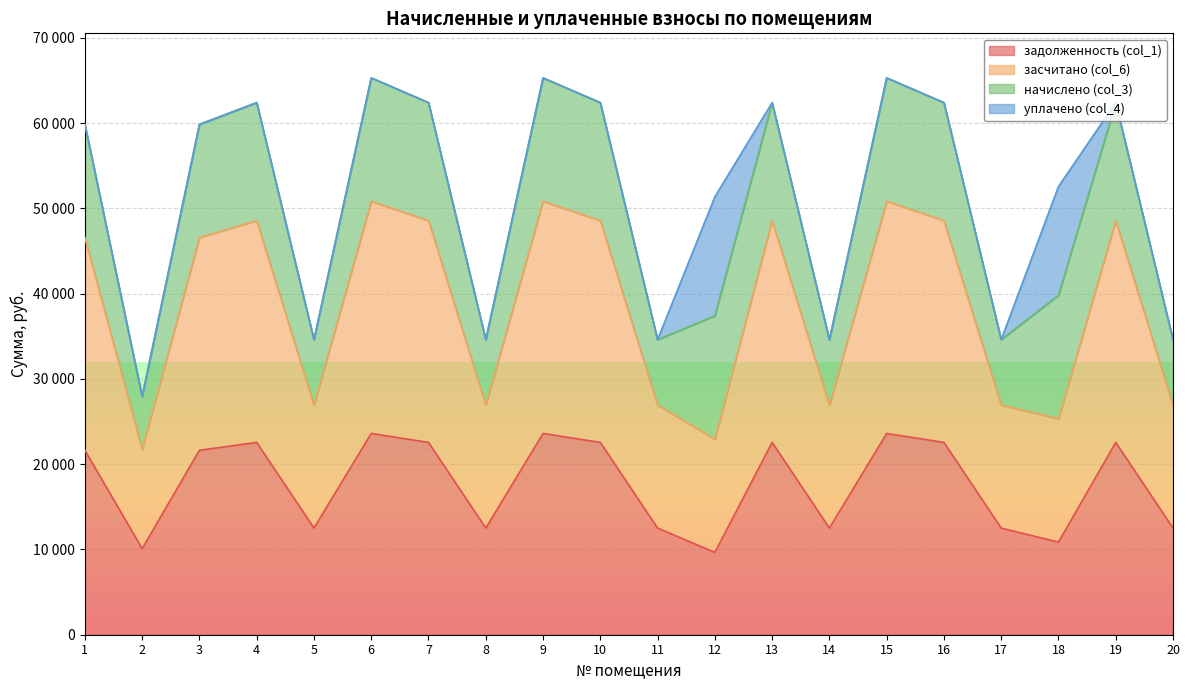

True or false: задолженность (col_1) and засчитано (col_6) intersect in this chart.

False